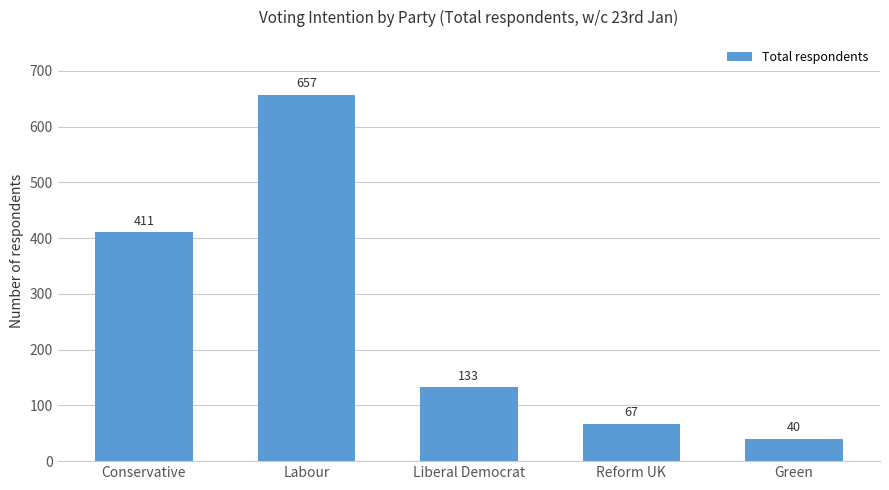

Reading left to right, extract all data points from this chart.

411	657	133	67	40